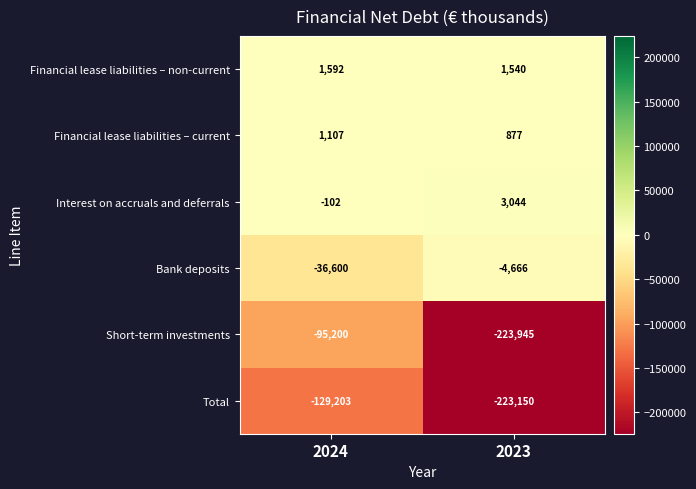

What is the sum of all Total values?

-352353